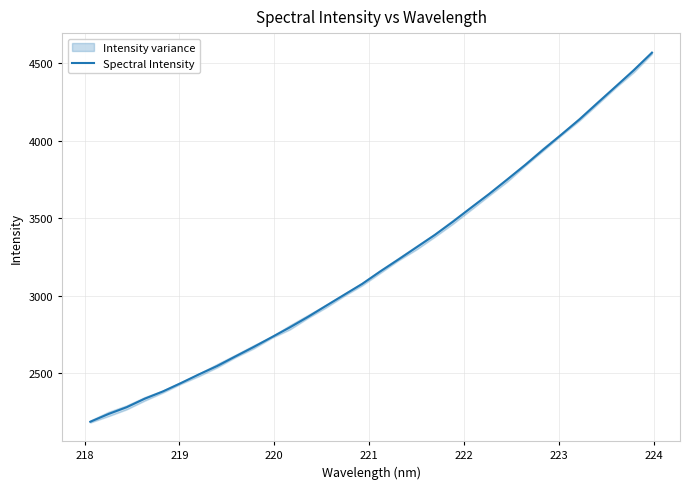

What is the minimum value for Spectral Intensity?

2188.7